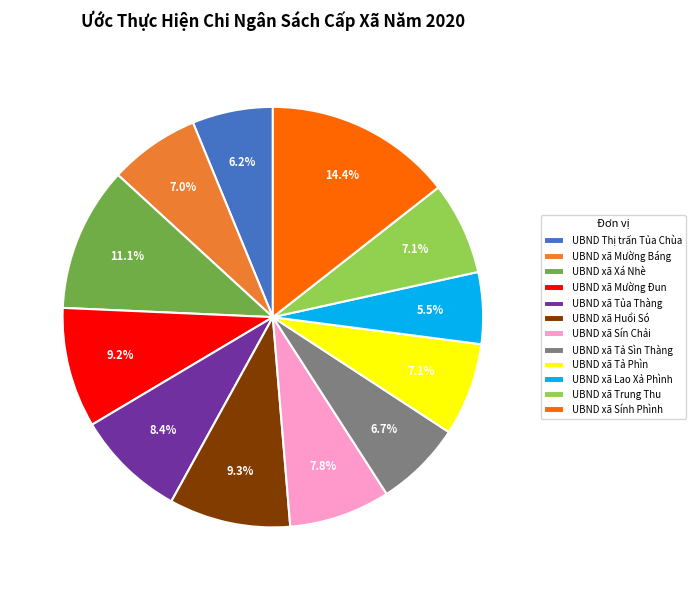

To the nearest percent, what percentage of the pie is UBND xã Trung Thu?

7%